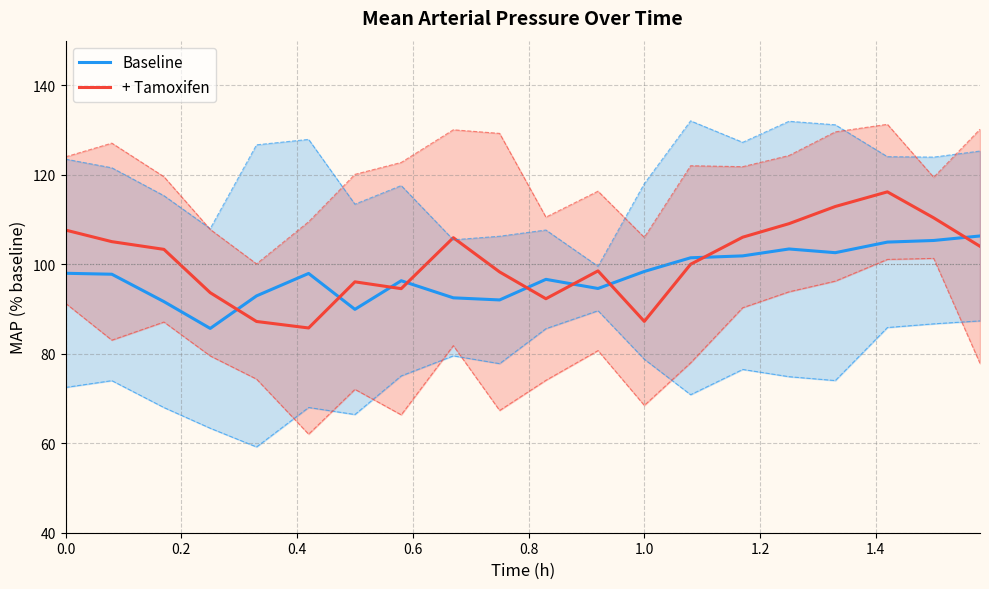

Rank the series by their average value, from lowest to highest.

Baseline, + Tamoxifen